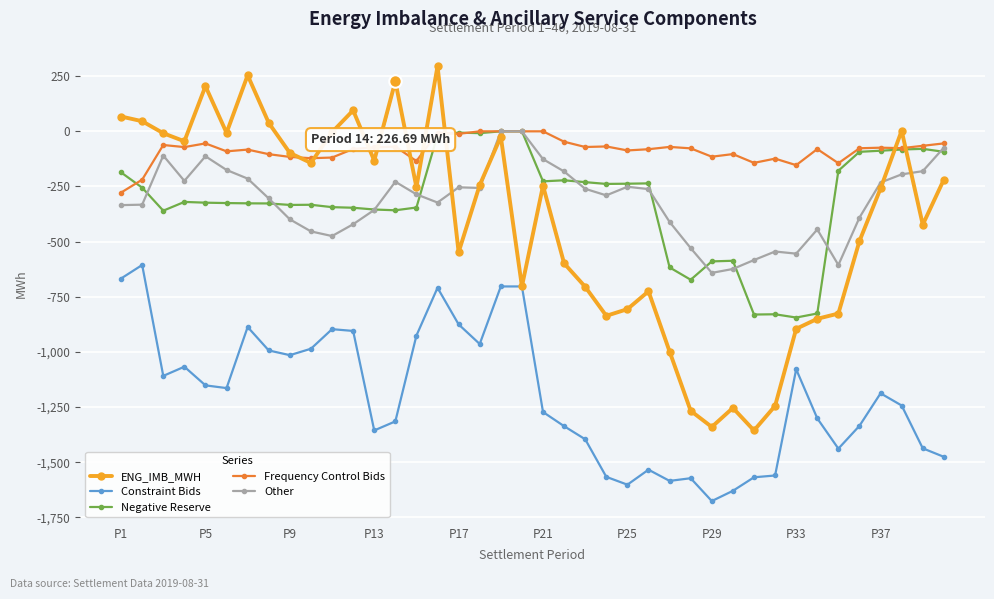

What are all the series names shown in the legend?

ENG_IMB_MWH, Constraint Bids, Negative Reserve, Frequency Control Bids, Other